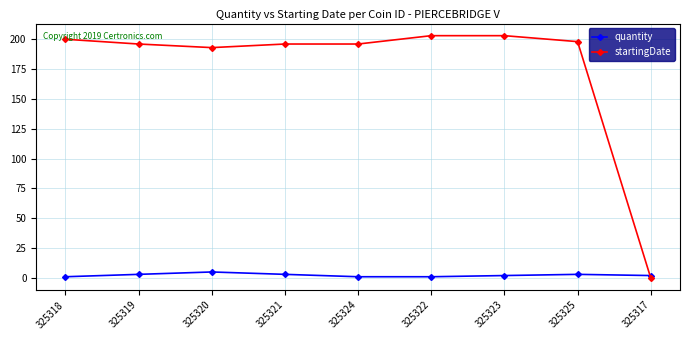

What is the label of the 1st point from the right?

325317